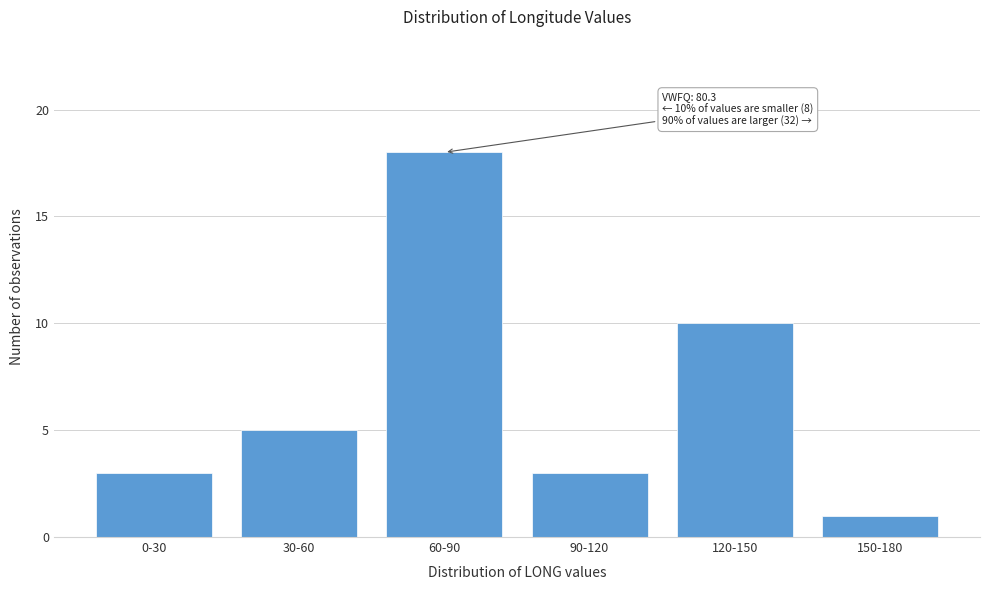

Reading right to left, transcribe all the data shown in this chart.

150-180=1	120-150=10	90-120=3	60-90=18	30-60=5	0-30=3